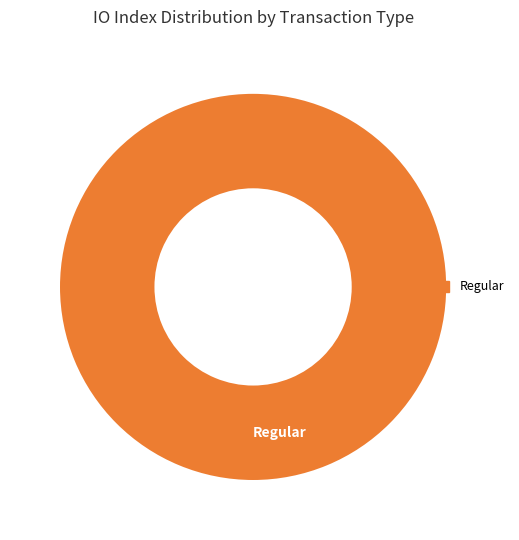

Rank the categories by value from lowest to highest.

Regular